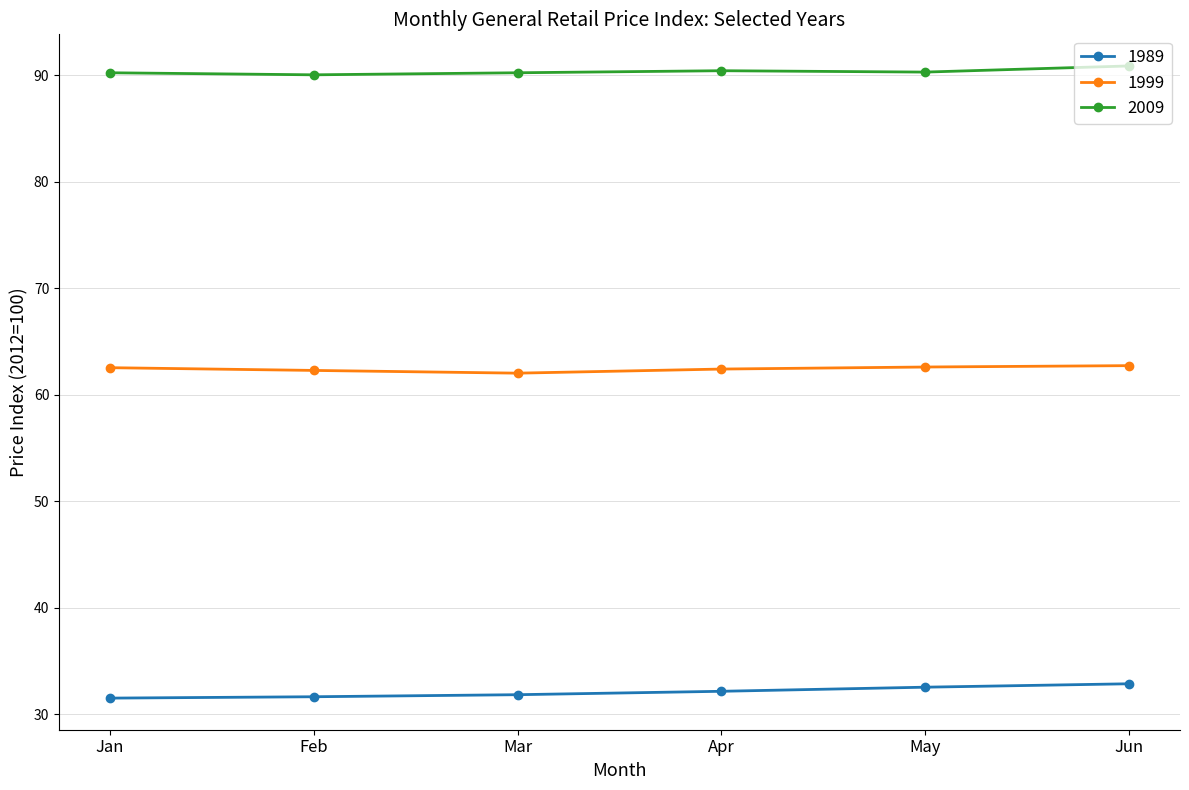

Which series has the largest range (max minus min)?

1989